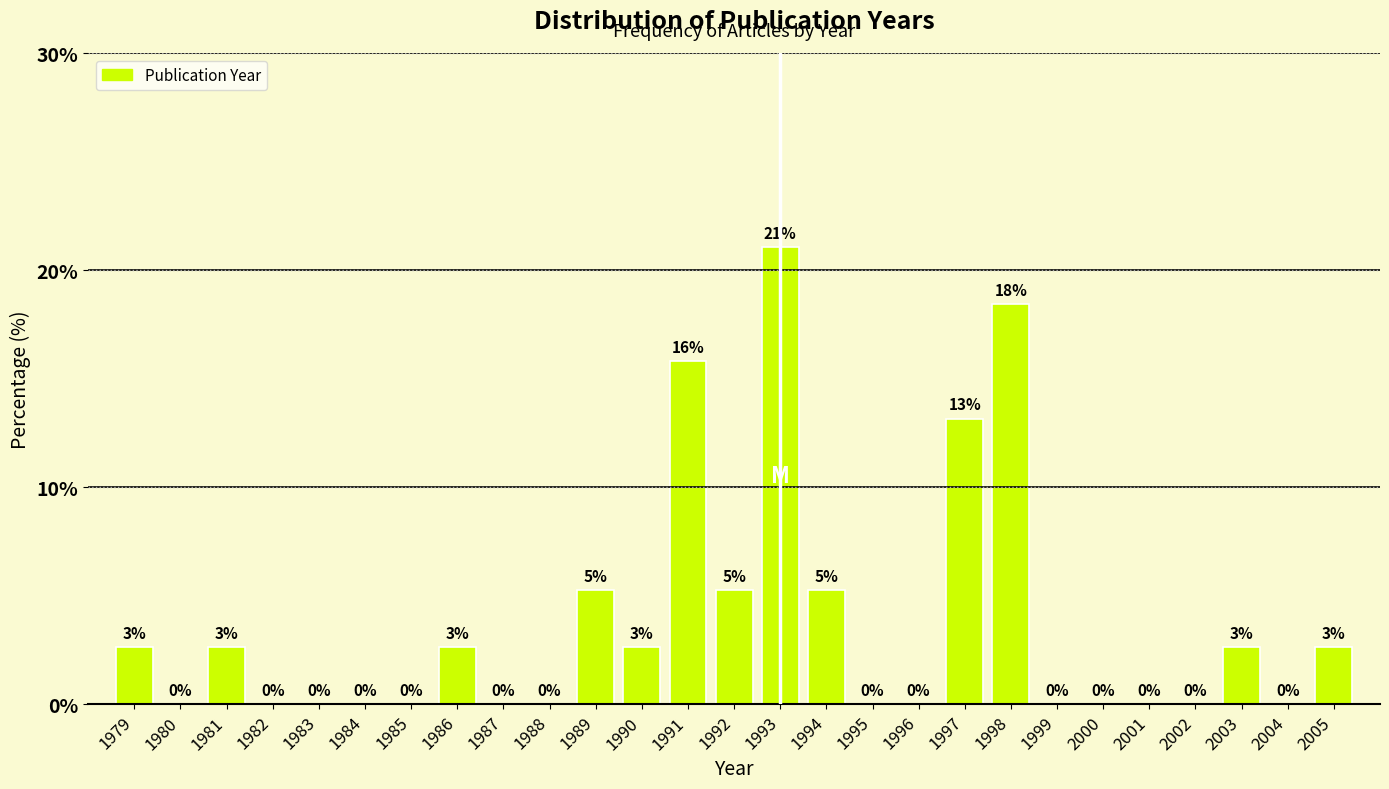

What value does the data have at 1993?

21.1